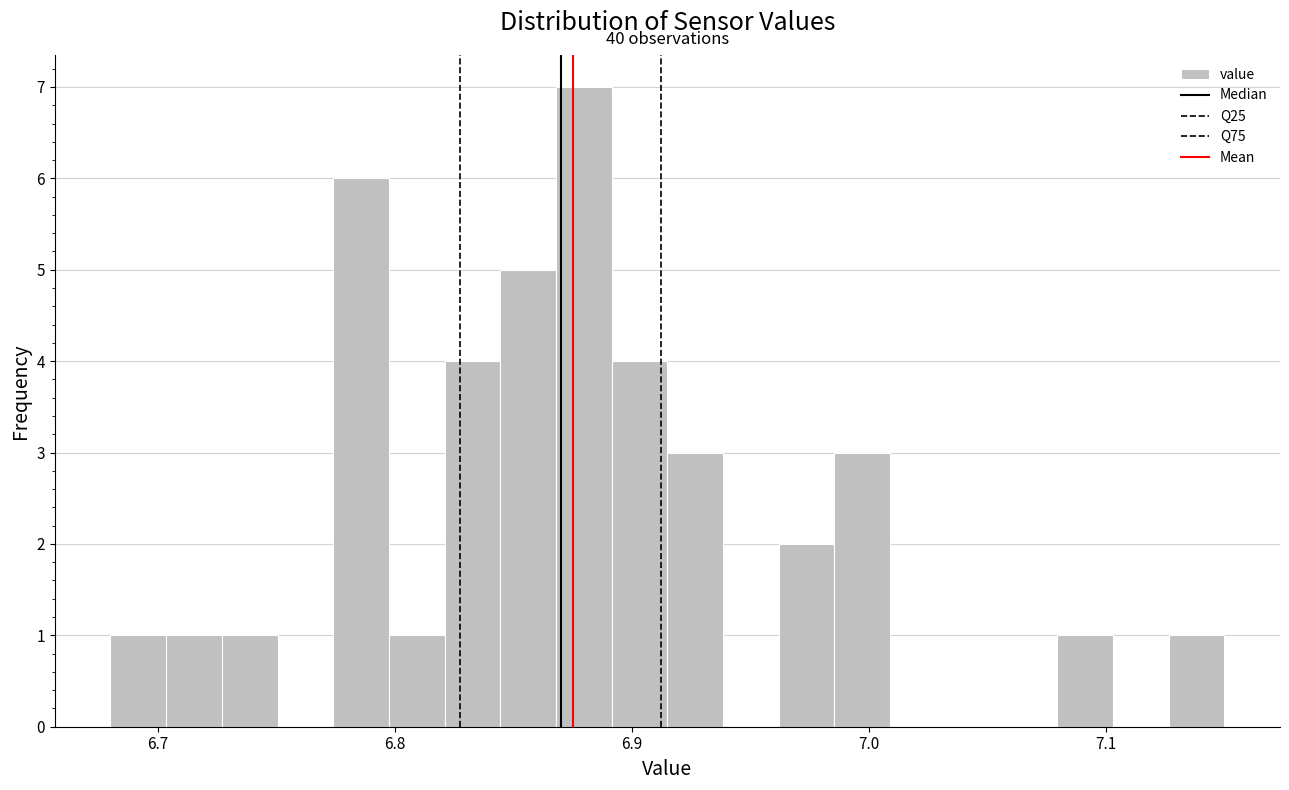

Read against the x-axis, roughly where is the centre of the tallest bar?

6.88